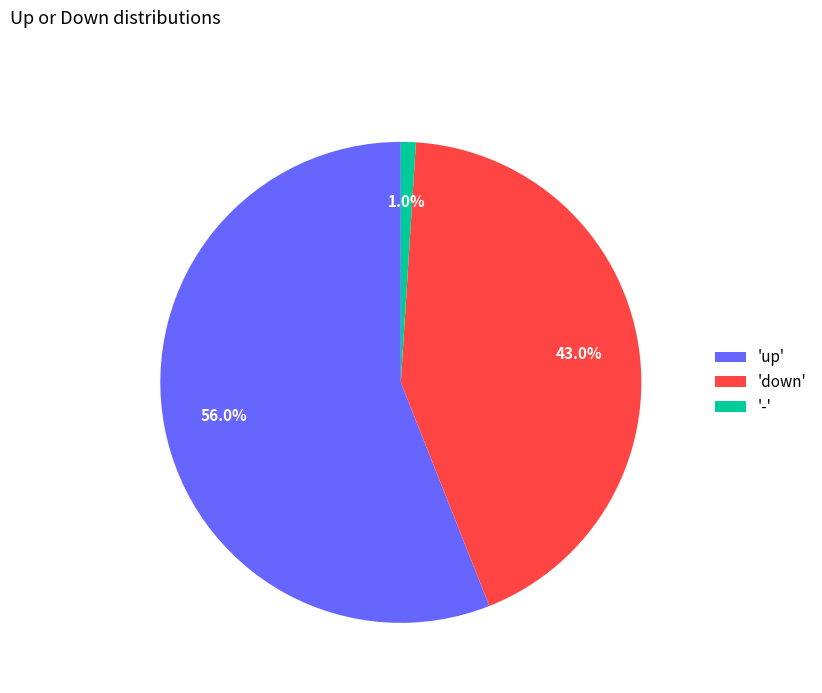

Rank the categories by value from lowest to highest.

'-', 'down', 'up'